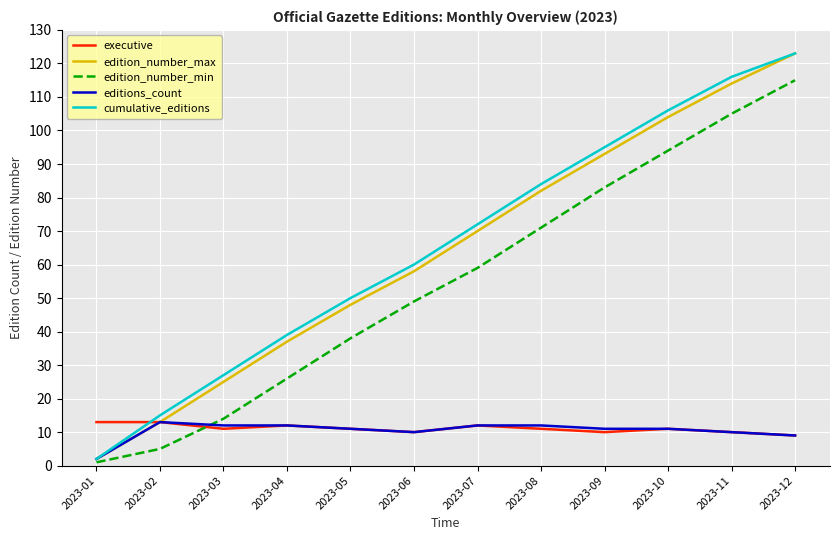

What are all the series names shown in the legend?

executive, edition_number_max, edition_number_min, editions_count, cumulative_editions